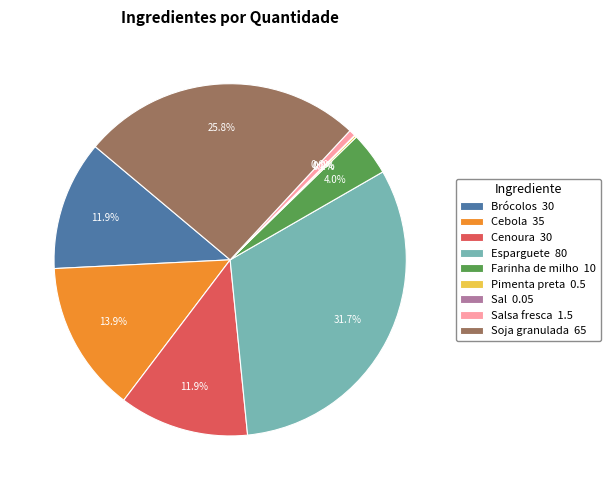

What portion of the pie excludes Cebola 35?

86.1%